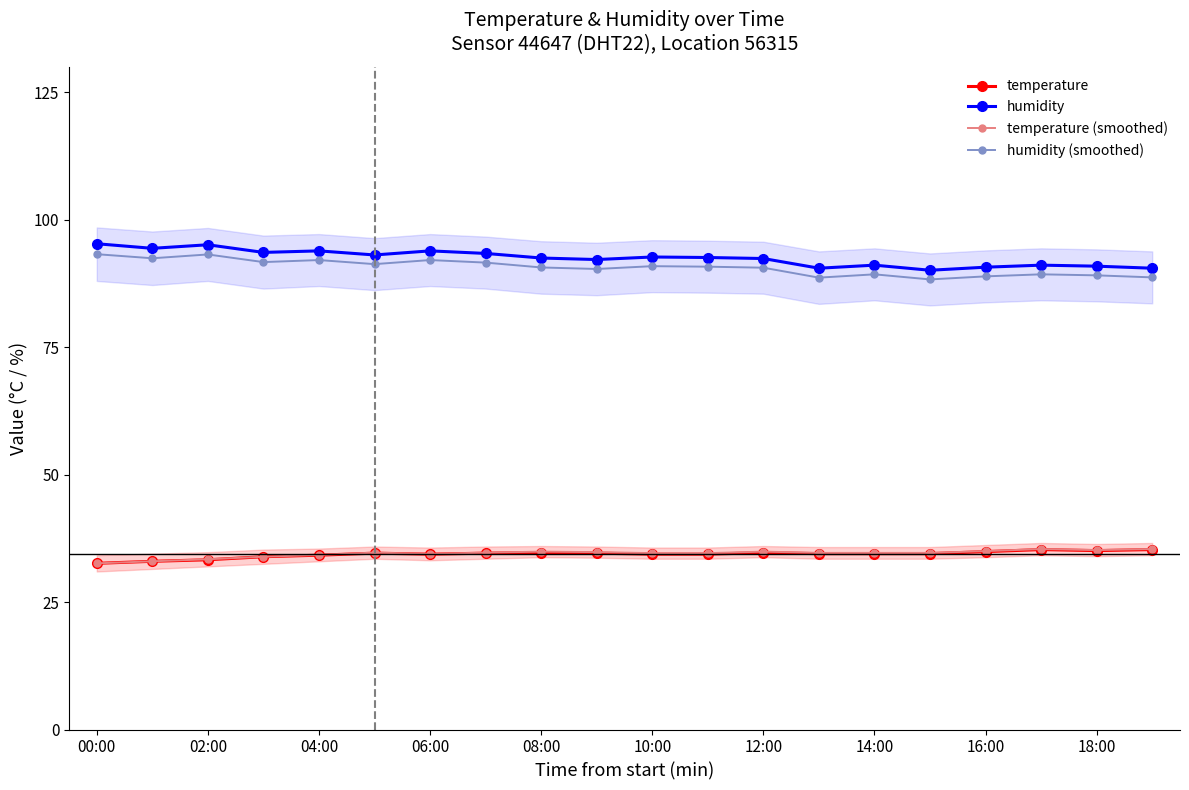

Reading right to left, transcribe all the data shown in this chart.

temperature: 35.3	35.1	35.3	34.9	34.5	34.5	34.5	34.7	34.4	34.4	34.6	34.7	34.6	34.4	34.6	34.2	33.9	33.3	33.0	32.6
humidity: 90.5	90.9	91.1	90.7	90.1	91.1	90.5	92.4	92.6	92.7	92.2	92.5	93.4	93.9	93.1	93.9	93.6	95.1	94.4	95.3
temperature (smoothed): 35.4	35.2	35.4	35.0	34.6	34.6	34.6	34.9	34.6	34.6	34.8	34.9	34.7	34.5	34.7	34.2	33.9	33.4	33.0	32.6
humidity (smoothed): 88.7	89.1	89.3	88.9	88.3	89.3	88.7	90.6	90.8	90.9	90.3	90.7	91.6	92.1	91.3	92.1	91.7	93.2	92.5	93.2